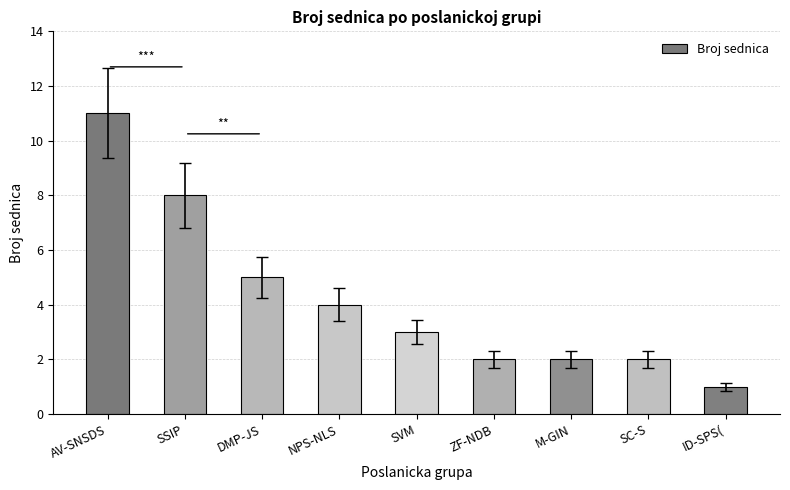

What is the greatest value displayed?

11